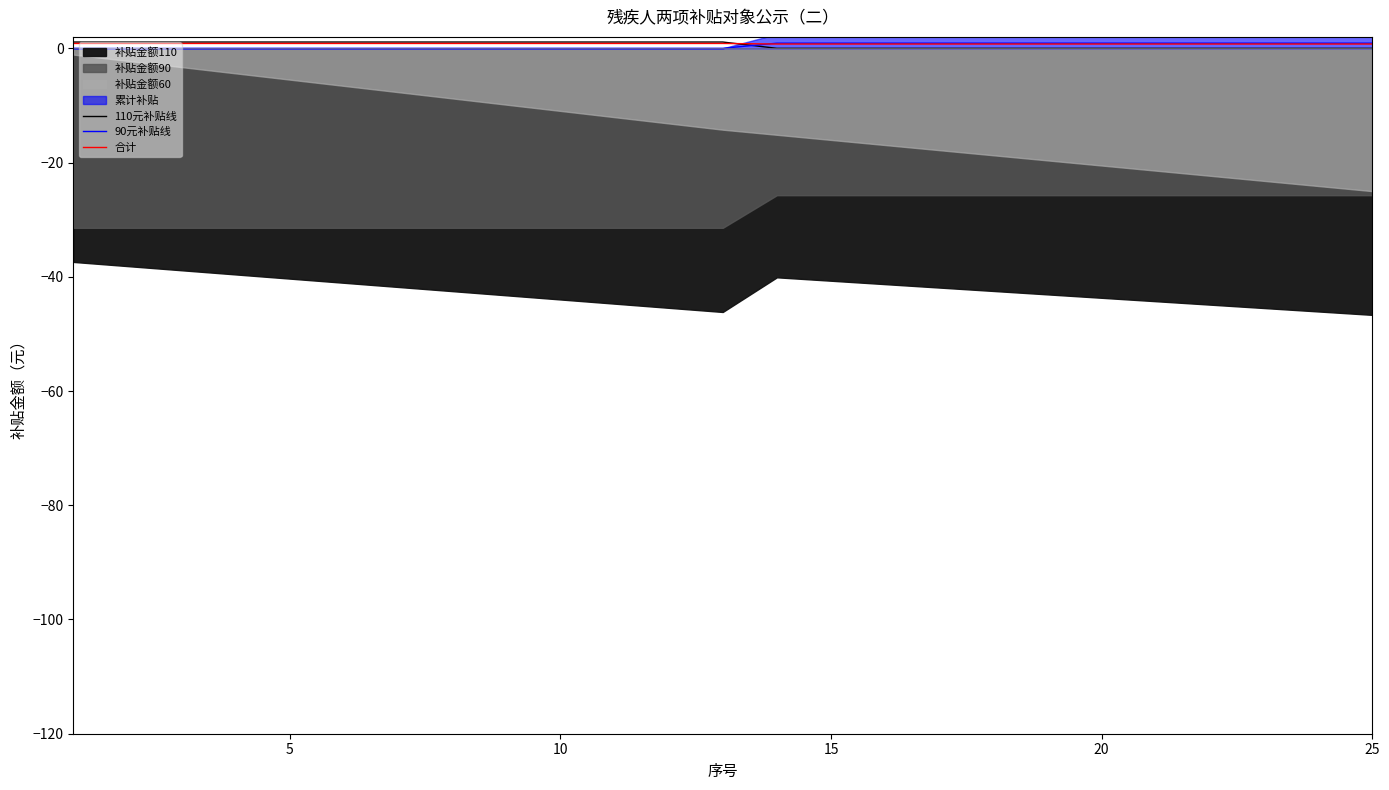

Reading left to right, extract all data points from this chart.

110元补贴线: 1.1	1.1	1.1	1.1	1.1	1.1	1.1	1.1	1.1	1.1	1.1	1.1	1.1	0.0	0.0	0.0	0.0	0.0	0.0	0.0	0.0	0.0	0.0	0.0	0.0
90元补贴线: 0.0	0.0	0.0	0.0	0.0	0.0	0.0	0.0	0.0	0.0	0.0	0.0	0.0	0.9	0.9	0.9	0.9	0.9	0.9	0.9	0.9	0.9	0.9	0.9	0.9
合计: 0.9	0.9	0.9	0.9	0.9	0.9	0.9	0.9	0.9	0.9	0.9	0.9	0.9	0.8	0.8	0.8	0.8	0.8	0.8	0.8	0.8	0.8	0.8	0.8	0.8